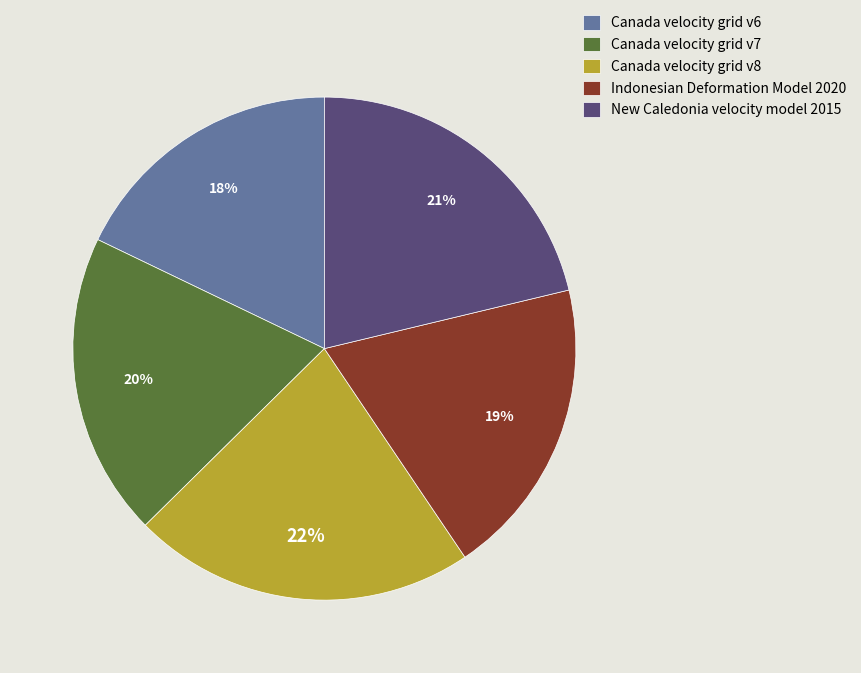

Do Canada velocity grid v8 and Canada velocity grid v7 together represent more than half of the pie?

No